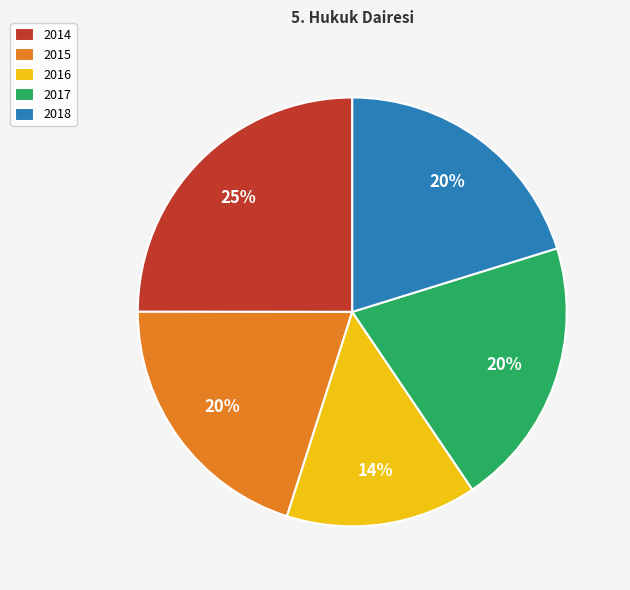

True or false: 2018 accounts for 8% of the total.

False